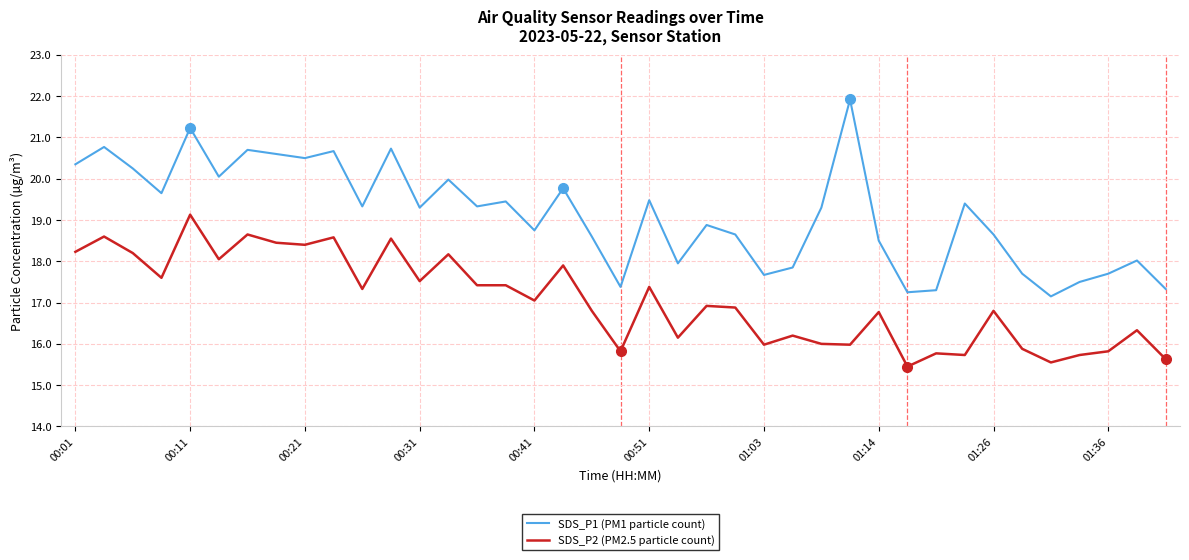

Which series has the widest spread of values?

SDS_P1 (PM1 particle count)